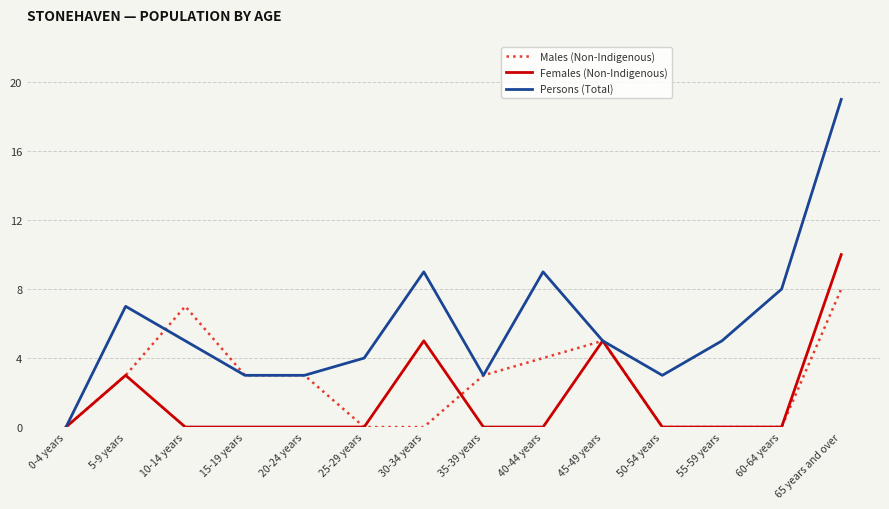

What is the sum of the Persons (Total) values at 60-64 years and 30-34 years?

17